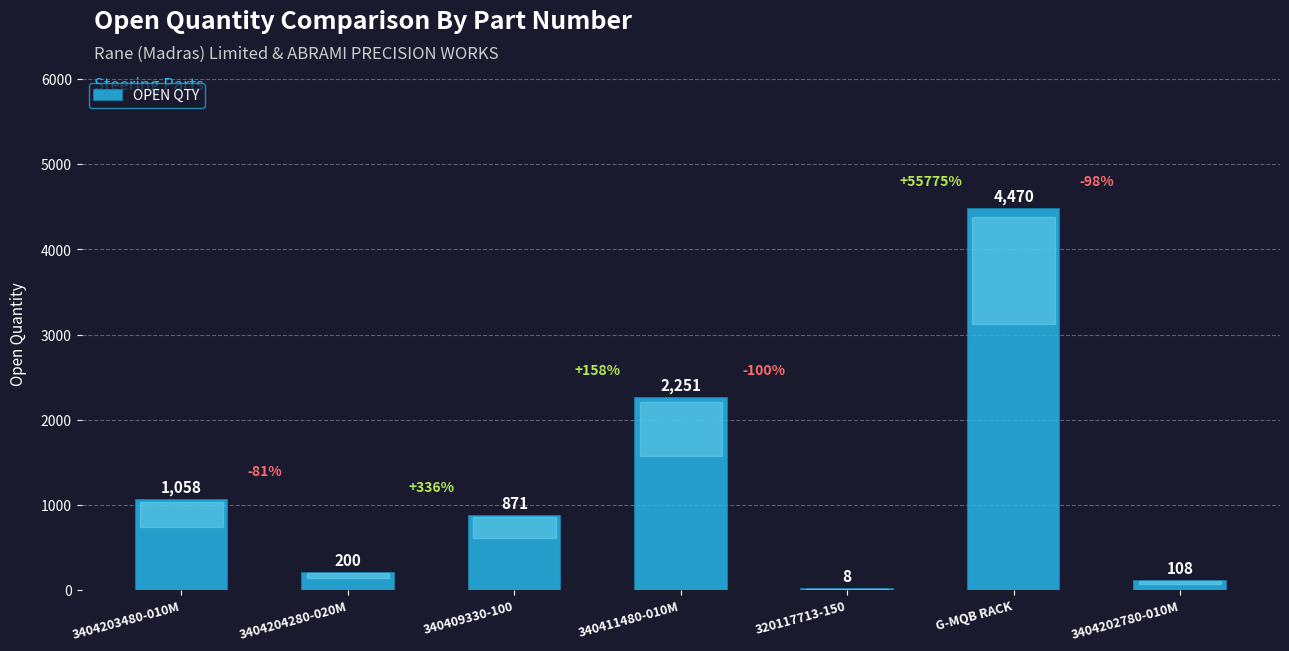

How many distinct data groups are displayed?

1